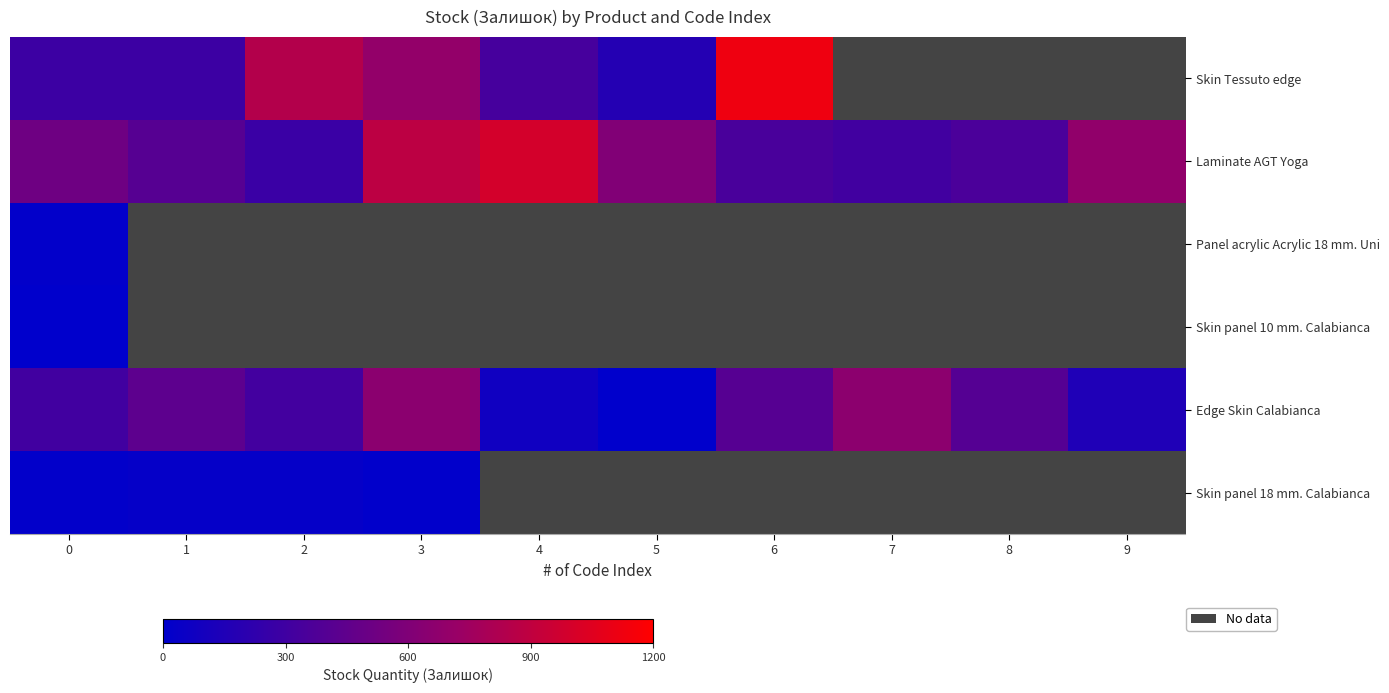

Which series has the largest total across all categories?

Laminate AGT Yoga